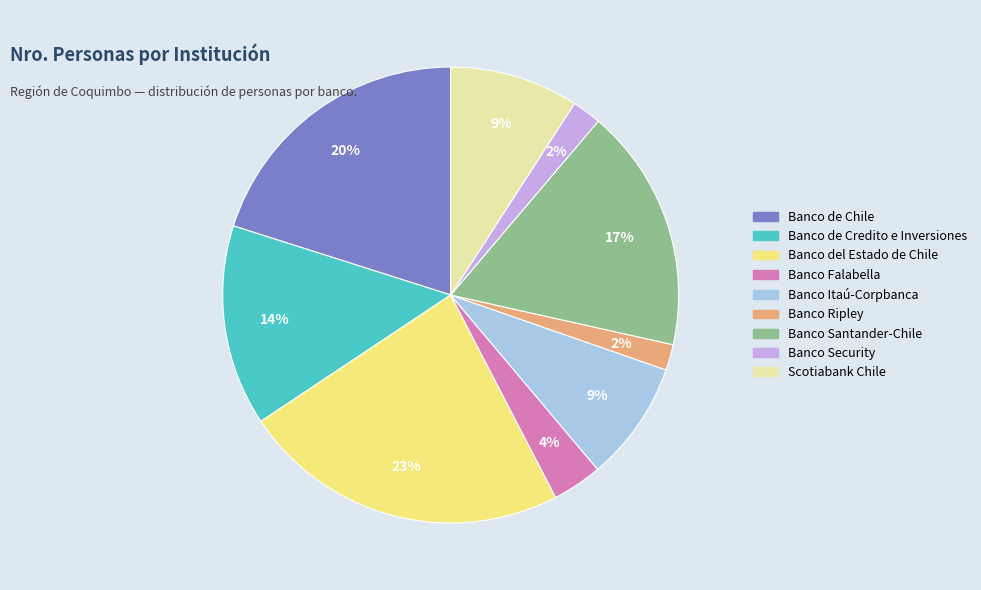

To the nearest percent, what is the average slice percentage?

11%